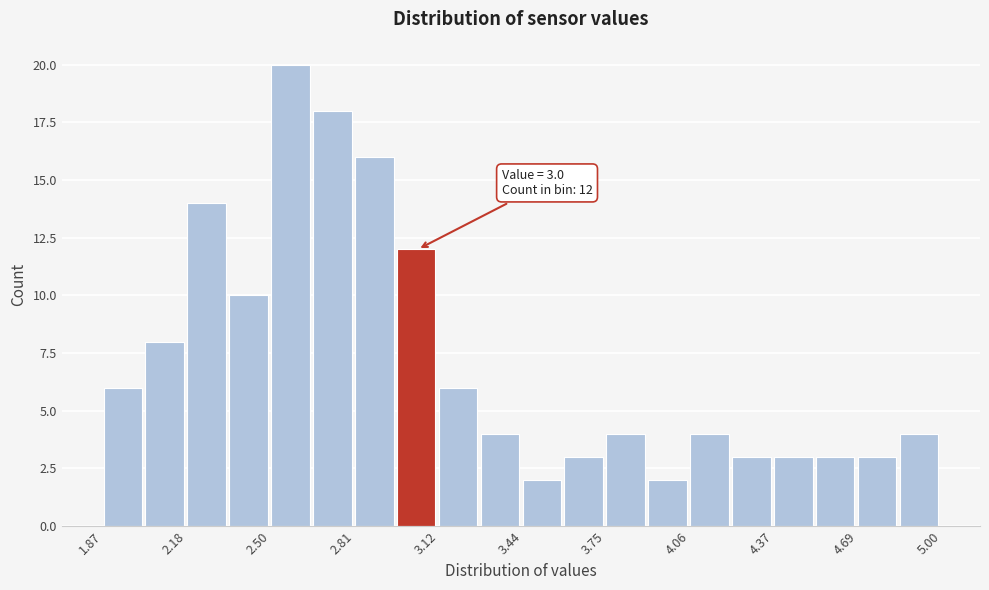

Around what value on the x-axis is the tallest bar? Give the approximate position of its centre, as read against the axis.

2.55